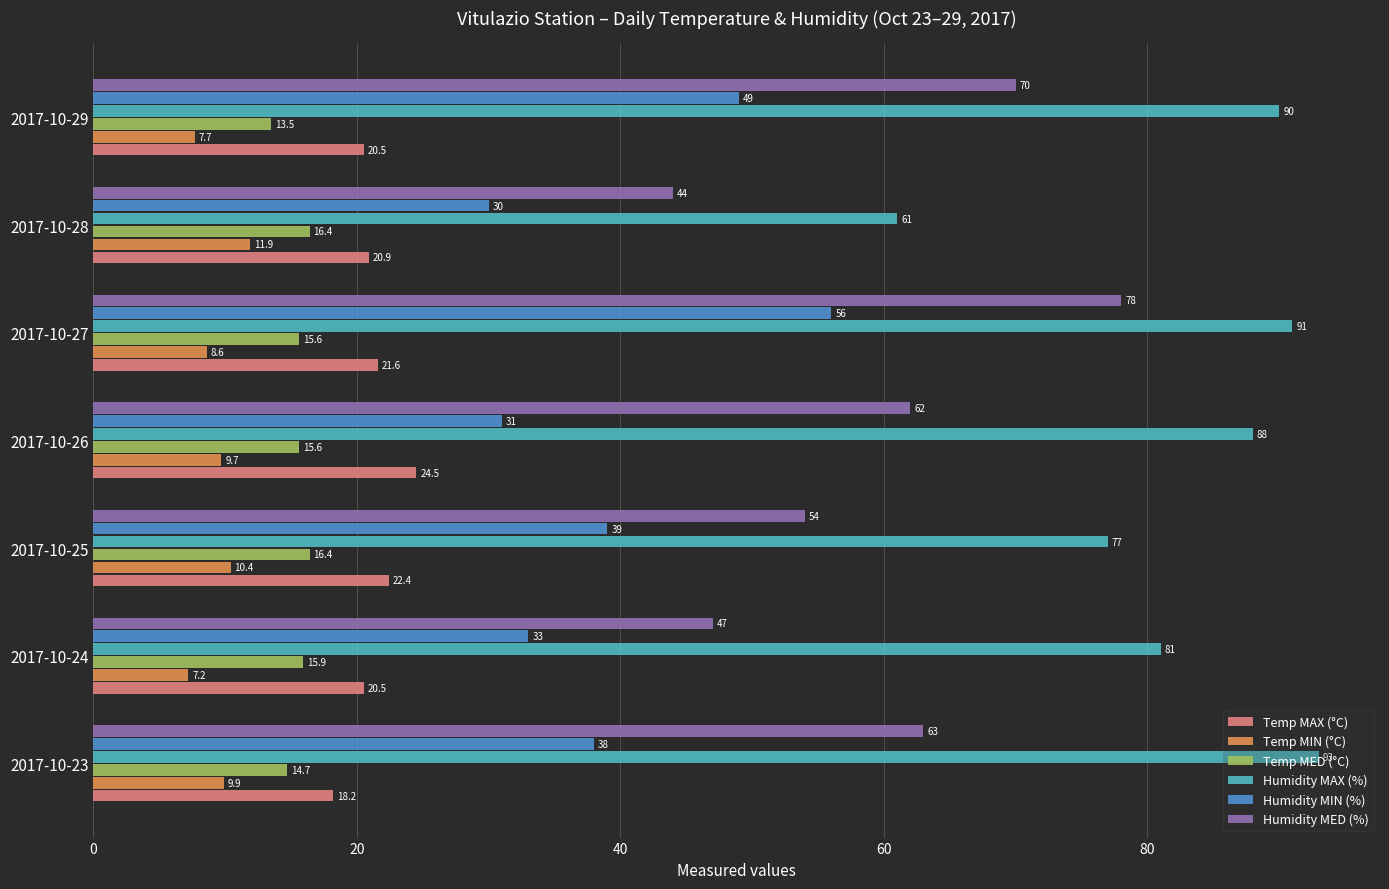

The value of Temp MIN (°C) at 2017-10-28 is 11.9. True or false?

True